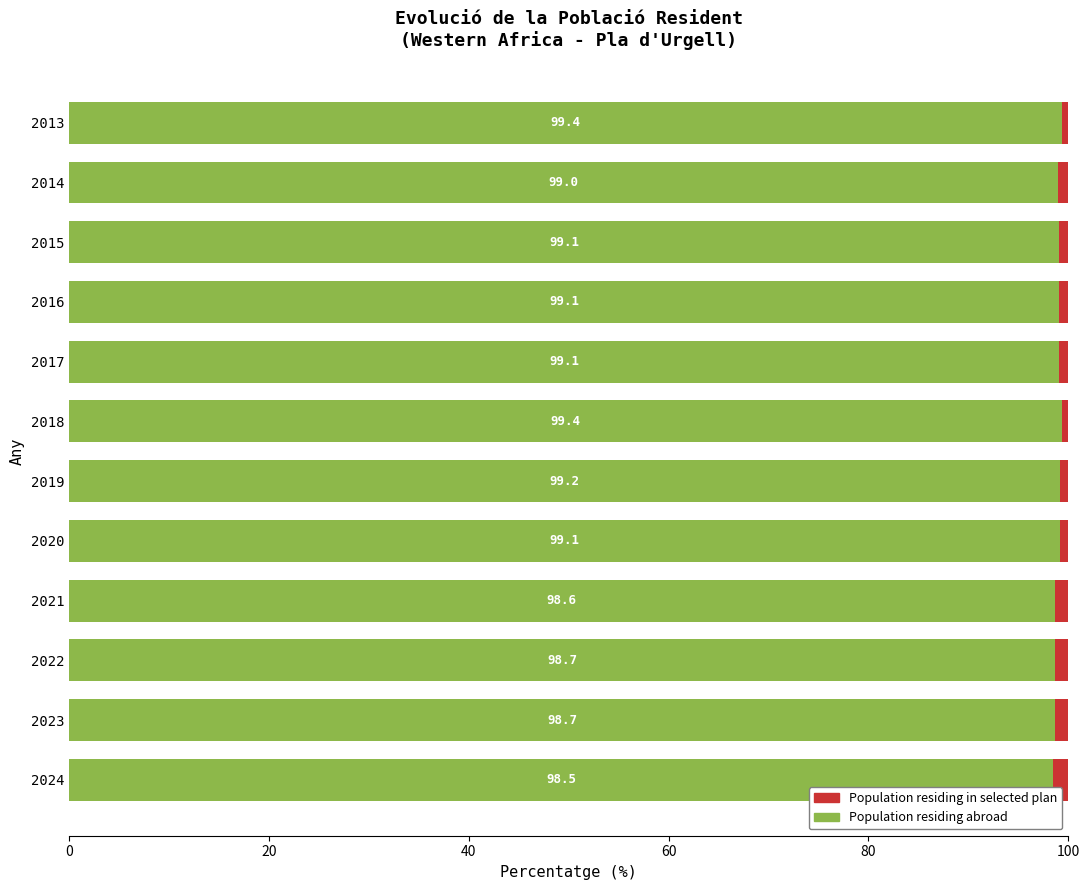

What is the total value across all series at 2021?

100.0